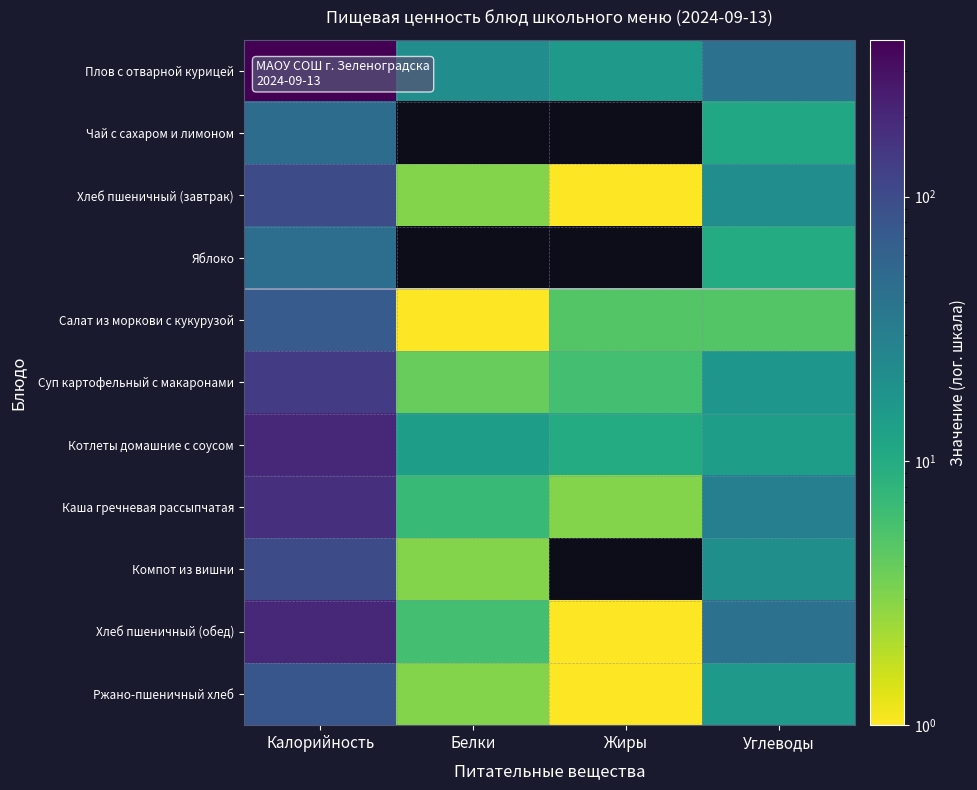

The value of Плов с отварной курицей at Белки is 21.0. True or false?

True